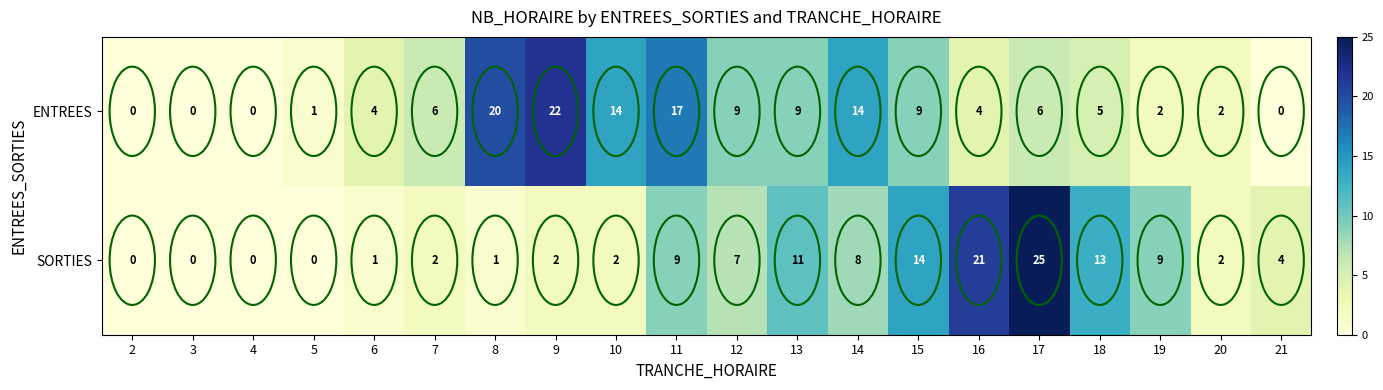

What is the difference between the ENTREES values at 7 and 2?

6